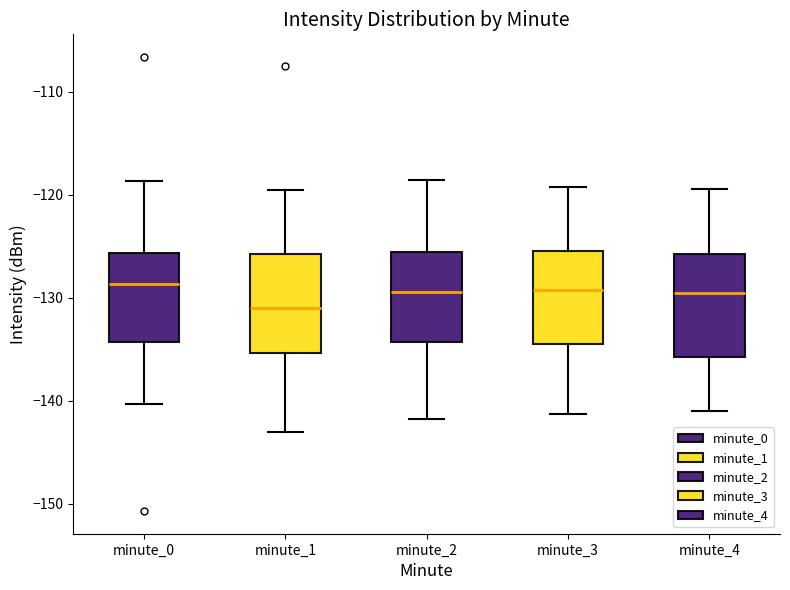

Reading left to right, transcribe this box plot: for each box, give where its median line is, the range the box spans, and where its two whiskers end, as read against the y-axis. The values are not printed on the chart, so give them approximately, as read against the axis.

minute_0: median -129, box -134 to -126, whiskers -140 to -119
minute_1: median -131, box -135 to -126, whiskers -143 to -119
minute_2: median -129, box -134 to -126, whiskers -142 to -119
minute_3: median -129, box -135 to -125, whiskers -141 to -119
minute_4: median -130, box -136 to -126, whiskers -141 to -119